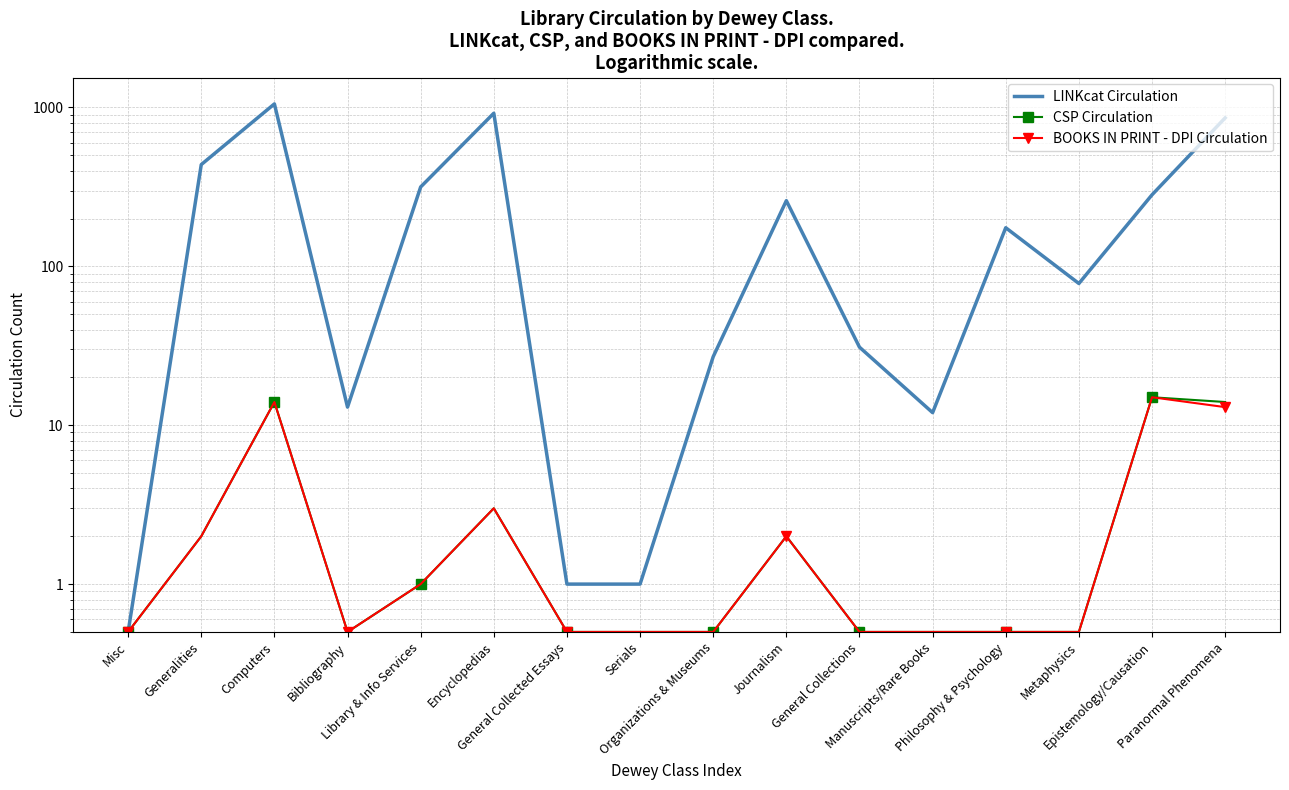

What is the label of the 6th point from the left?

Encyclopedias